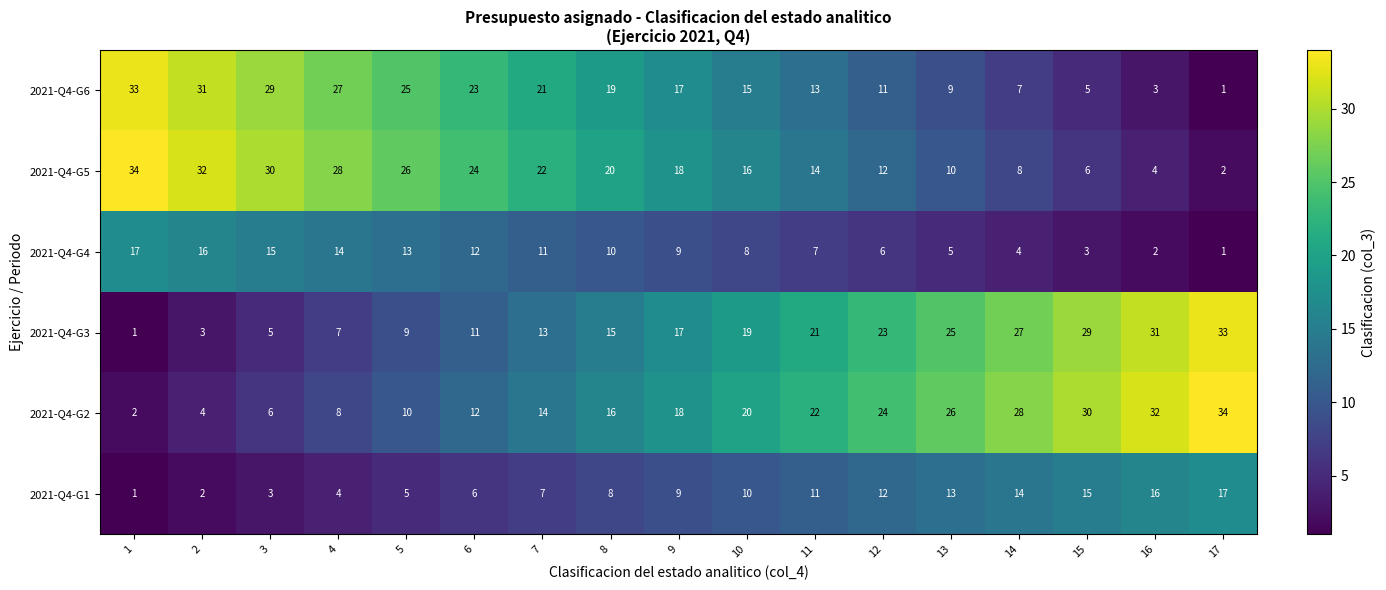

Read the 2021-Q4-G4 value at 3, to the nearest 10.

20